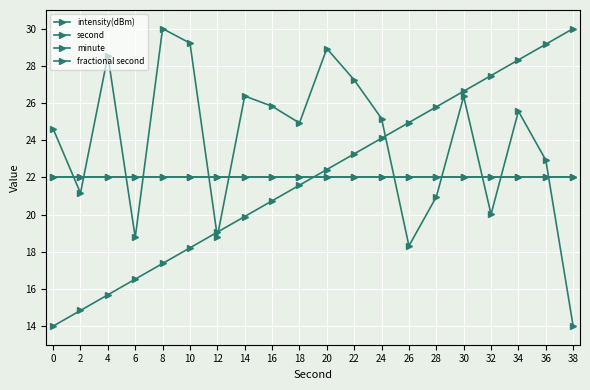

Reading left to right, transcribe all the data shown in this chart.

intensity(dBm): 24.6	21.2	28.5	18.8	30.0	29.2	18.8	26.4	25.8	24.9	28.9	27.2	25.2	18.3	21.0	26.4	20.0	25.6	22.9	14.0
second: 14.0	14.8	15.7	16.5	17.4	18.2	19.1	19.9	20.7	21.6	22.4	23.3	24.1	24.9	25.8	26.6	27.5	28.3	29.2	30.0
minute: 22.0	22.0	22.0	22.0	22.0	22.0	22.0	22.0	22.0	22.0	22.0	22.0	22.0	22.0	22.0	22.0	22.0	22.0	22.0	22.0
fractional second: 22.0	22.0	22.0	22.0	22.0	22.0	22.0	22.0	22.0	22.0	22.0	22.0	22.0	22.0	22.0	22.0	22.0	22.0	22.0	22.0